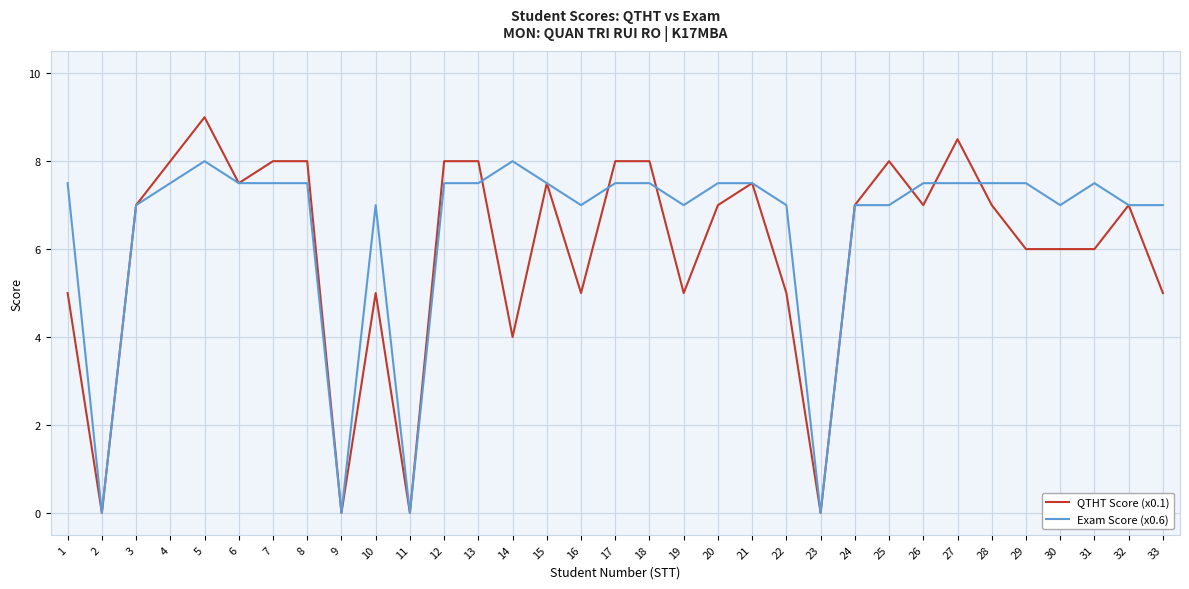

Reading left to right, what are all the values shown in this chart?

QTHT Score (x0.1): 1=5.0	2=0.0	3=7.0	4=8.0	5=9.0	6=7.5	7=8.0	8=8.0	9=0.0	10=5.0	11=0.0	12=8.0	13=8.0	14=4.0	15=7.5	16=5.0	17=8.0	18=8.0	19=5.0	20=7.0	21=7.5	22=5.0	23=0.0	24=7.0	25=8.0	26=7.0	27=8.5	28=7.0	29=6.0	30=6.0	31=6.0	32=7.0	33=5.0
Exam Score (x0.6): 1=7.5	2=0.0	3=7.0	4=7.5	5=8.0	6=7.5	7=7.5	8=7.5	9=0.0	10=7.0	11=0.0	12=7.5	13=7.5	14=8.0	15=7.5	16=7.0	17=7.5	18=7.5	19=7.0	20=7.5	21=7.5	22=7.0	23=0.0	24=7.0	25=7.0	26=7.5	27=7.5	28=7.5	29=7.5	30=7.0	31=7.5	32=7.0	33=7.0